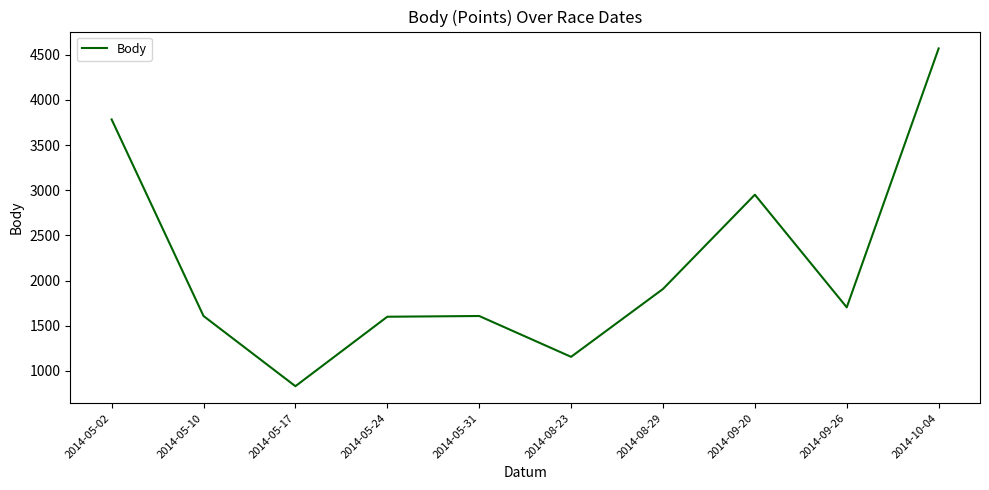

True or false: the data has more than 2 interior local peaks.

False